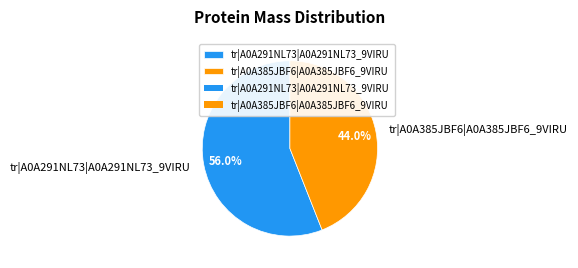

How many segments does this pie chart have?

2